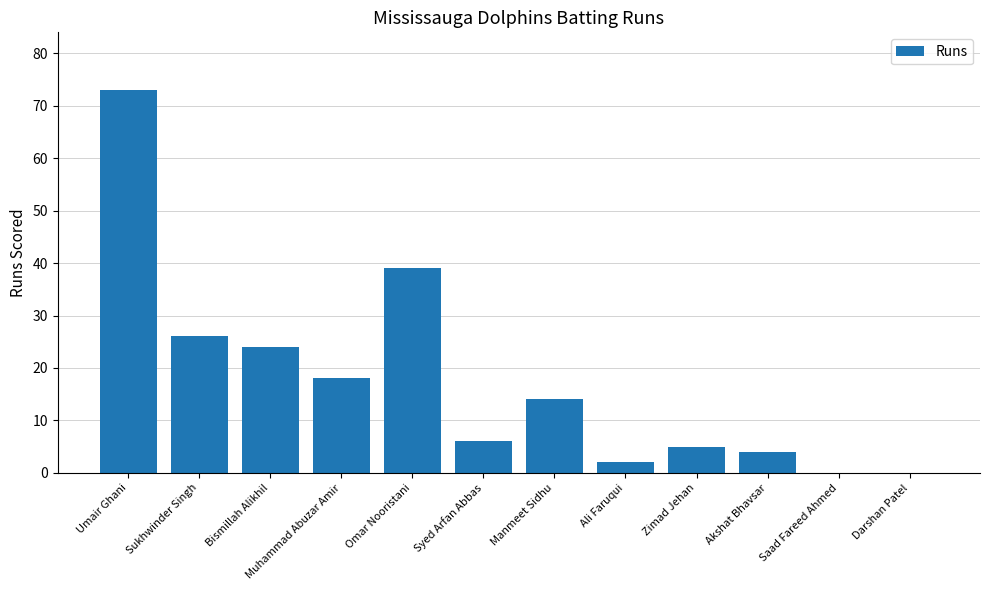

Which has a higher value, Manmeet Sidhu or Syed Arfan Abbas?

Manmeet Sidhu